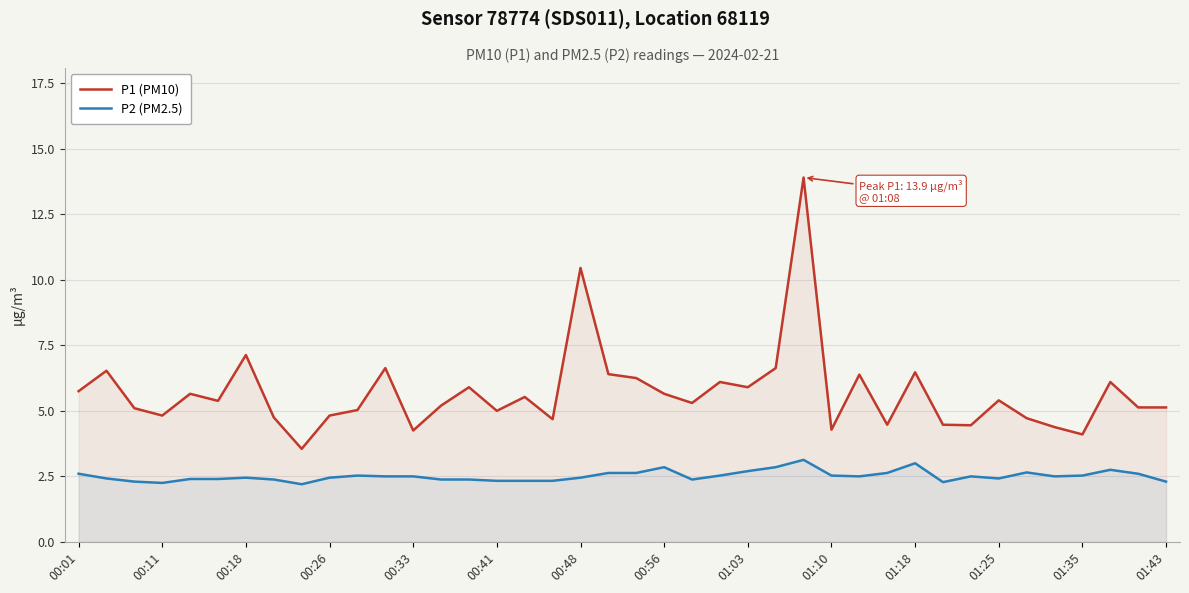

Rank the series by their maximum value, from highest to lowest.

P1 (PM10), P2 (PM2.5)